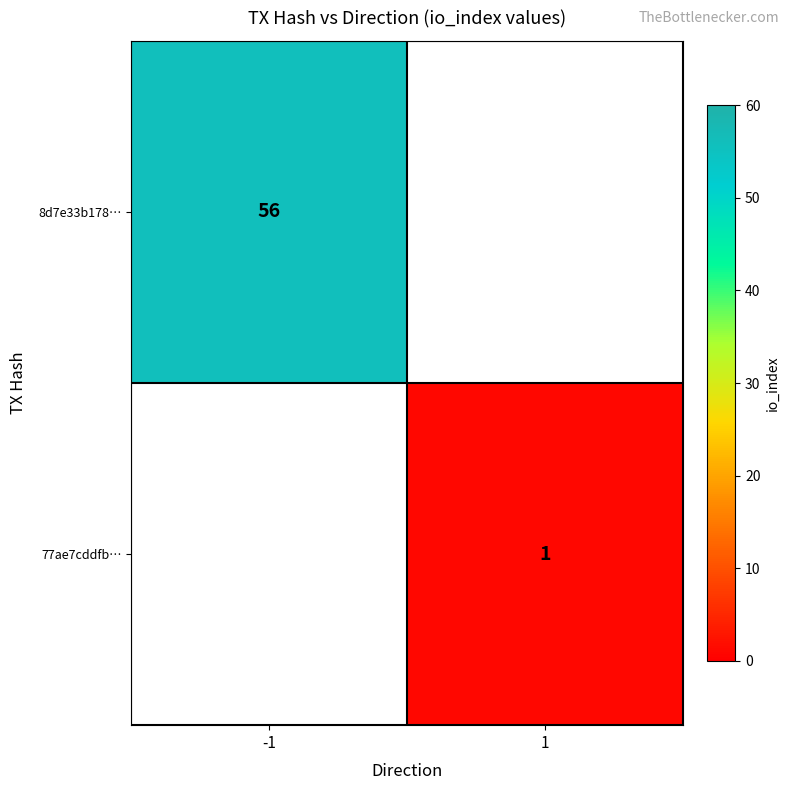

Is it true that 8d7e33b178… equals 56 at -1?

True